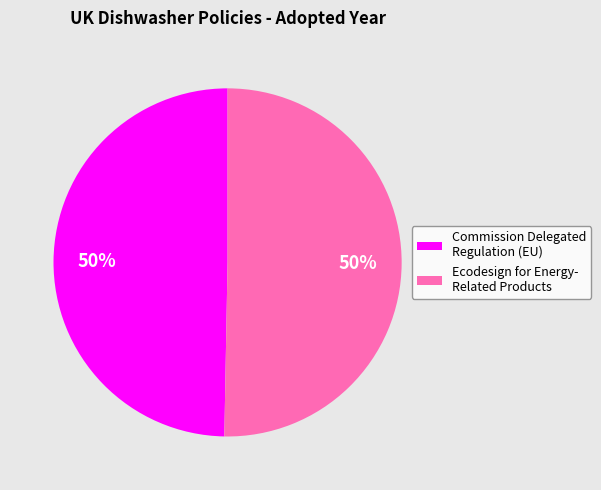

To the nearest percent, what is the average slice percentage?

50%